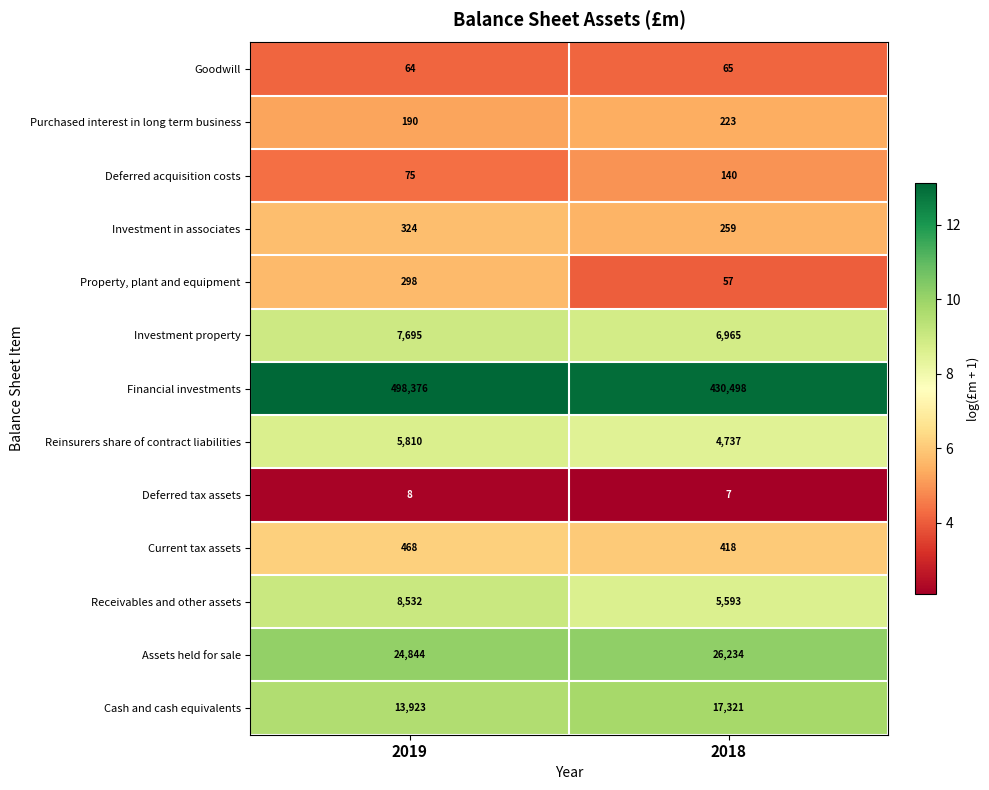

Is it true that Property, plant and equipment equals 39 at 2018?

False